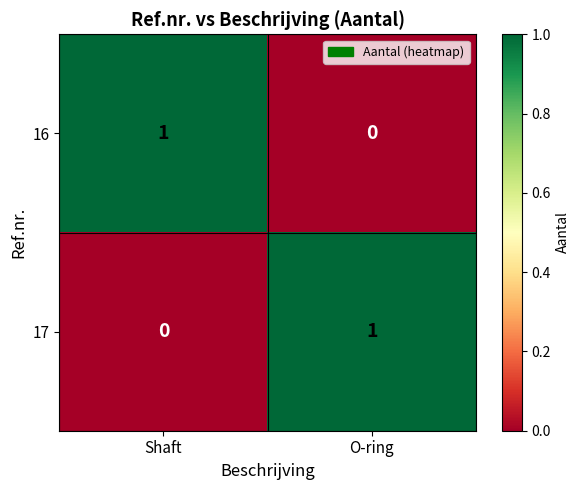

At how many categories does at least one series exceed 0?

2